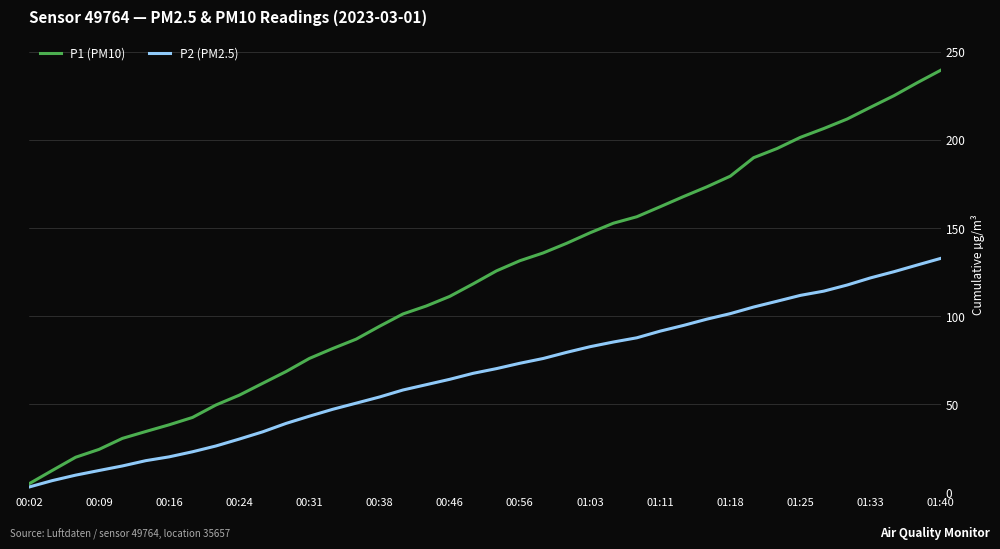

Rank the series by their average value, from highest to lowest.

P1 (PM10), P2 (PM2.5)